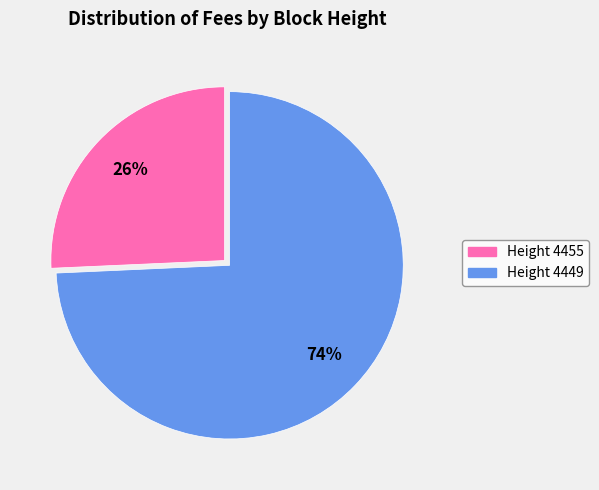

Is there any slice that represents more than half of the pie?

Yes